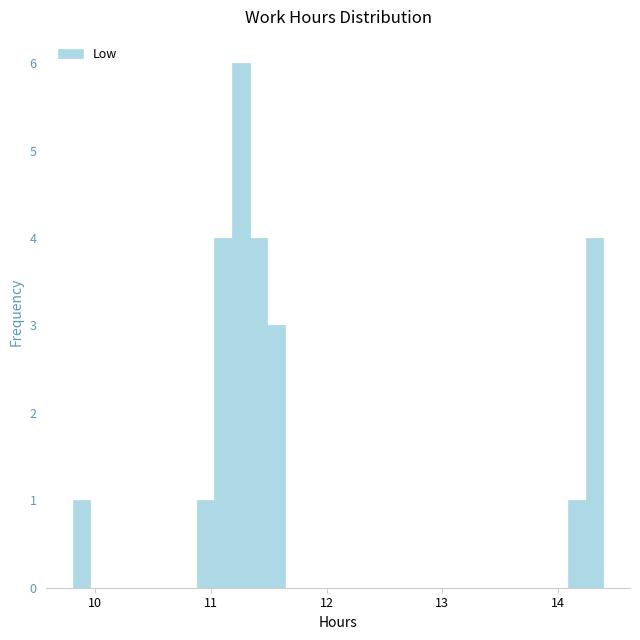

Around what value on the x-axis is the tallest bar? Give the approximate position of its centre, as read against the axis.

11.3